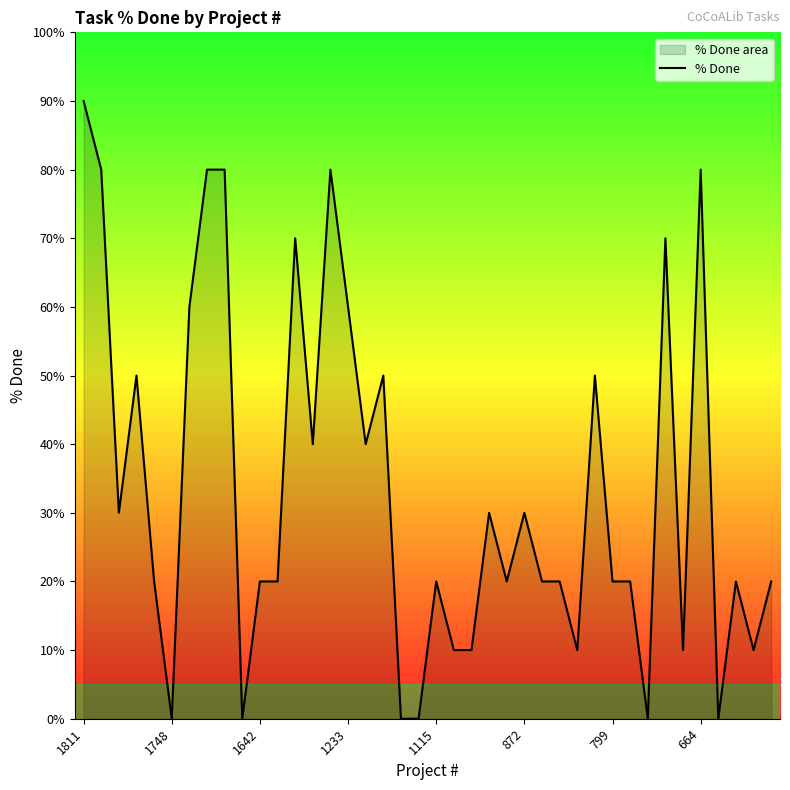

Which category has the highest value across all series?

1811